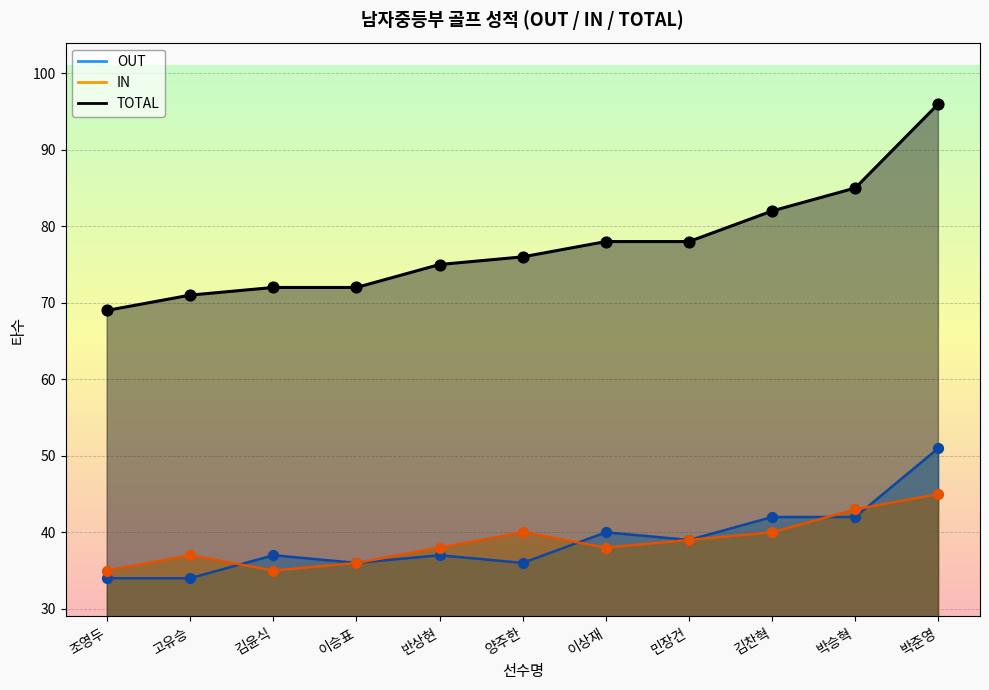

Which series reaches the minimum Y coordinate?

OUT